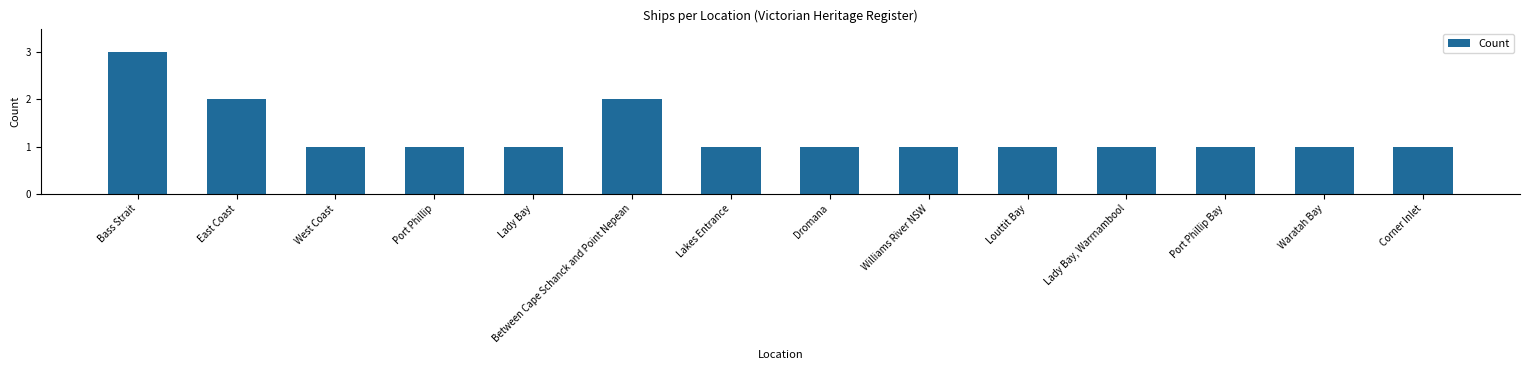

Reading left to right, what are all the values shown in this chart?

Bass Strait=3	East Coast=2	West Coast=1	Port Phillip=1	Lady Bay=1	Between Cape Schanck and Point Nepean=2	Lakes Entrance=1	Dromana=1	Williams River NSW=1	Louttit Bay=1	Lady Bay, Warrnambool=1	Port Phillip Bay=1	Waratah Bay=1	Corner Inlet=1